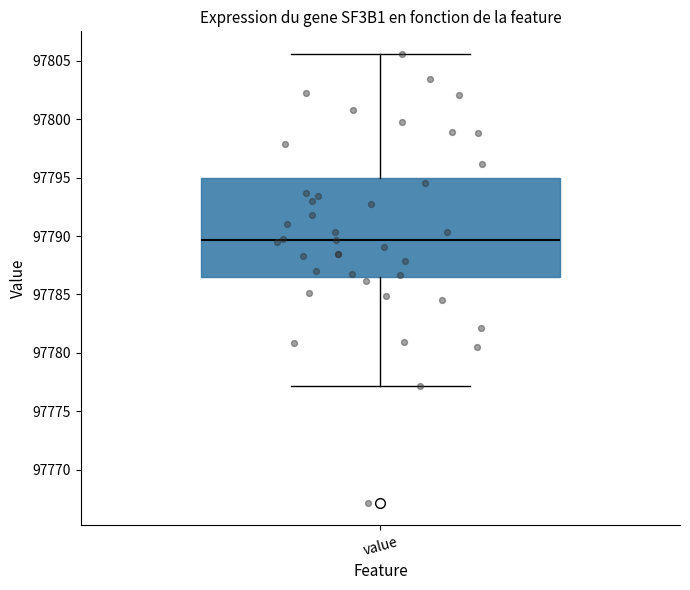

Where is the upper edge of the box for value on the y-axis? The values are not printed on the chart, so give them approximately, as read against the axis.

97795.0